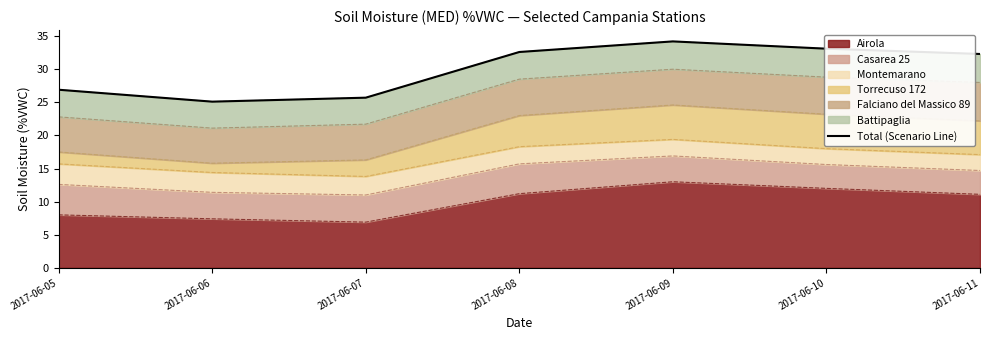

True or false: the data has more than 1 interior local peaks.

False